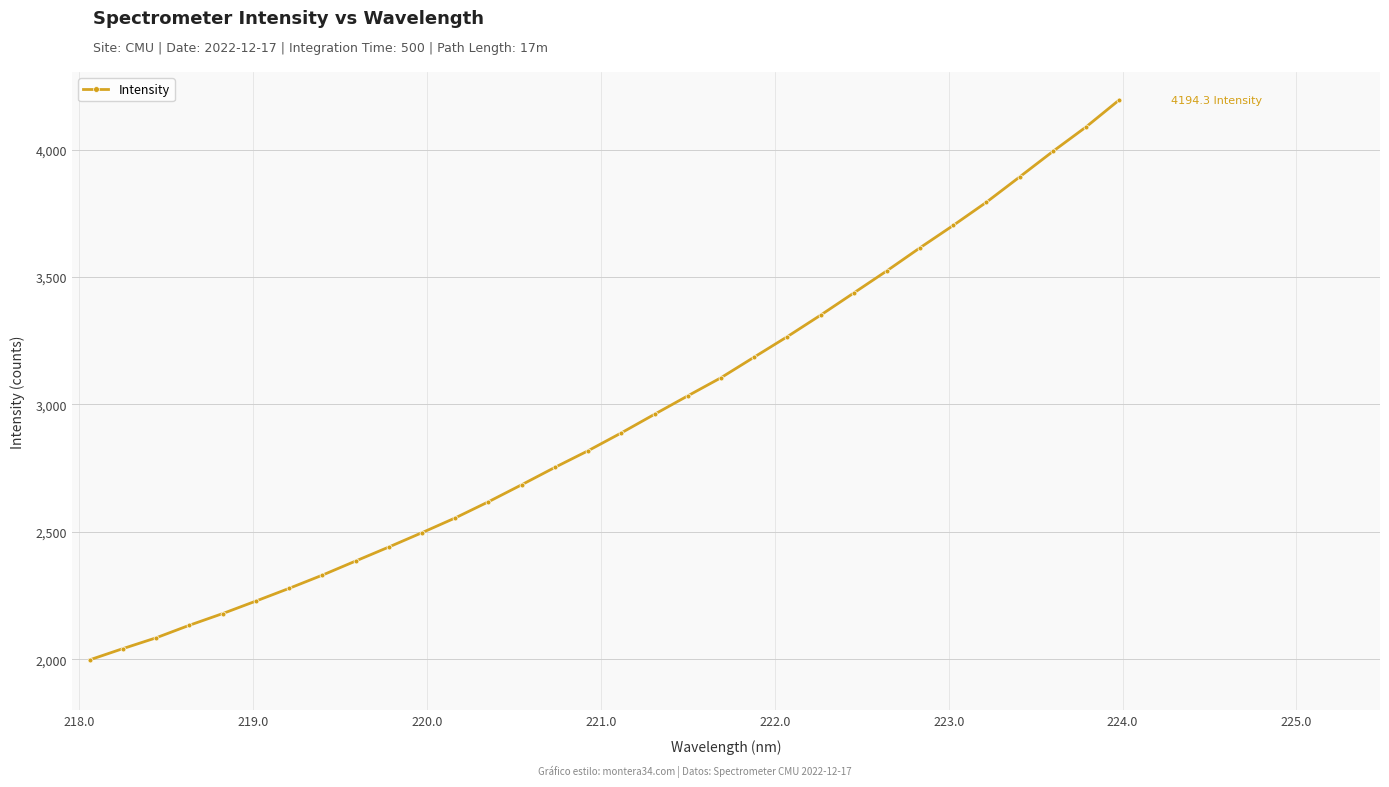

What is the maximum value shown in the chart?

4194.3